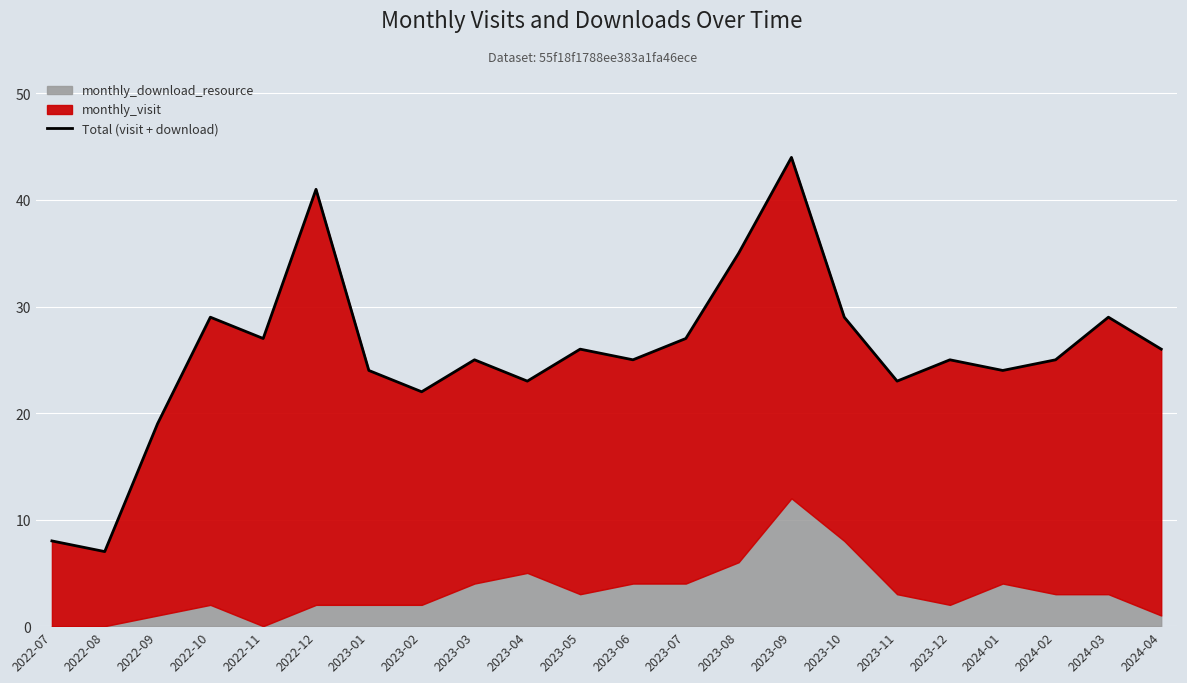

How many interior local peaks (higher than both neighbors) does the data have?

7